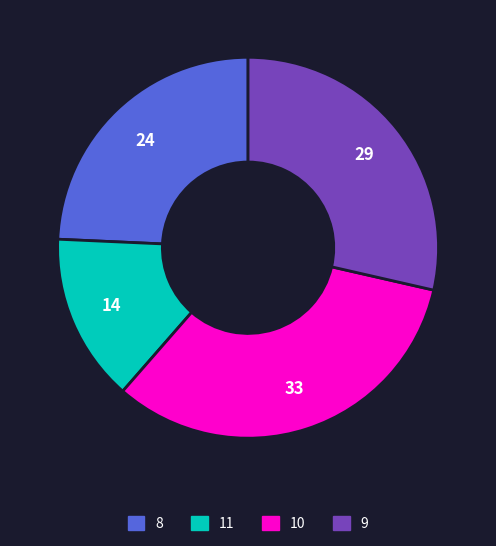

Is it true that 9 is 18% of the pie?

False